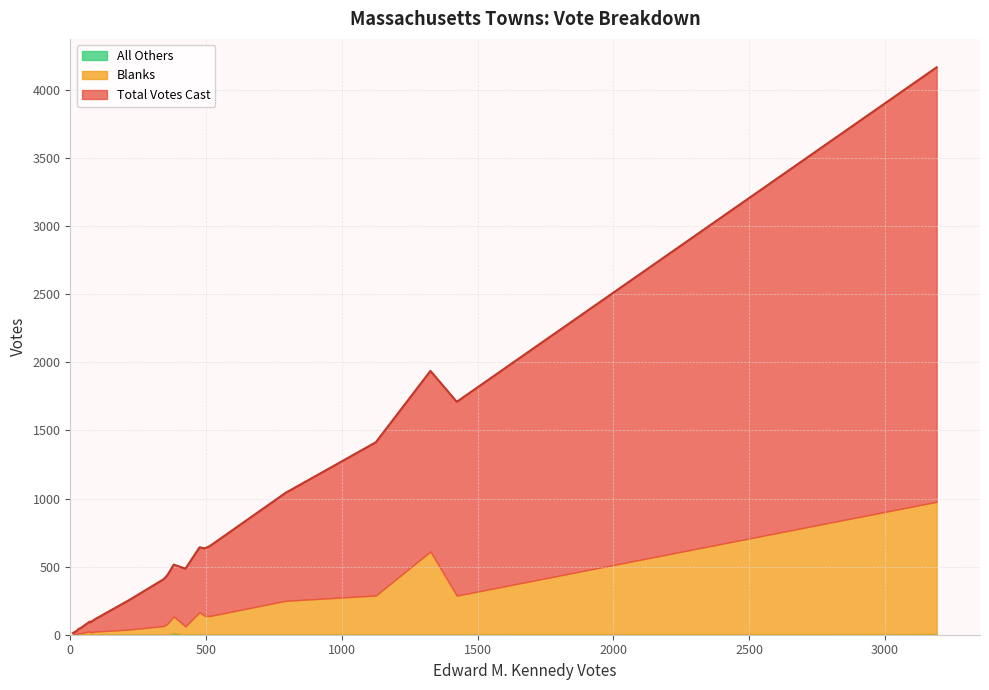

How many series are shown in this chart?

3